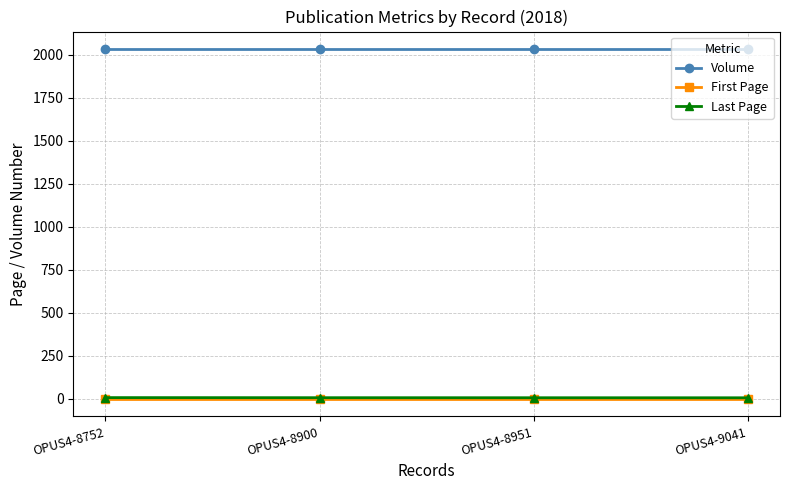

True or false: Volume and Last Page intersect in this chart.

False